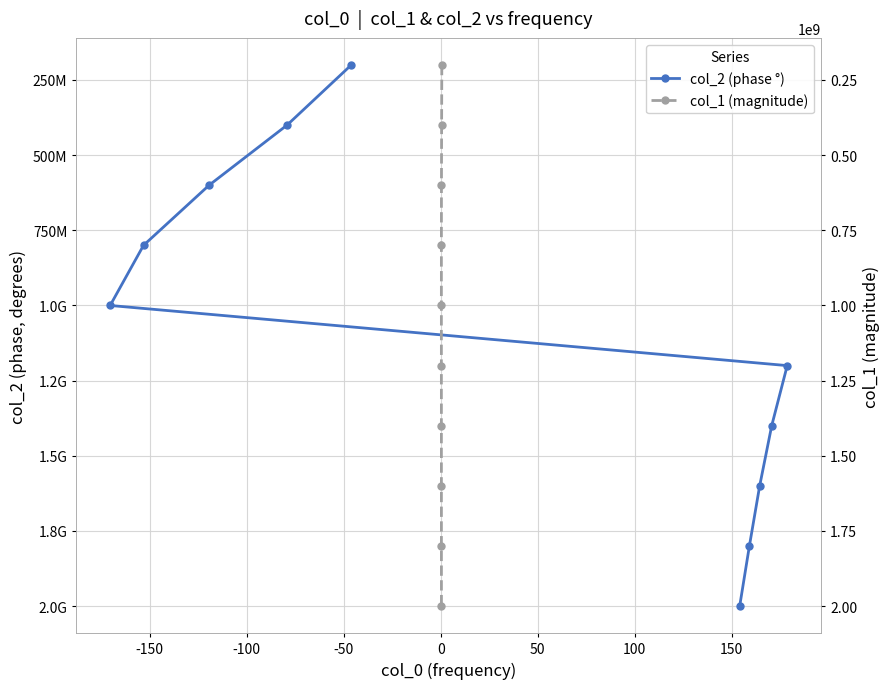

Is it true that col_1 (magnitude) equals 1757174224 at 50?

False